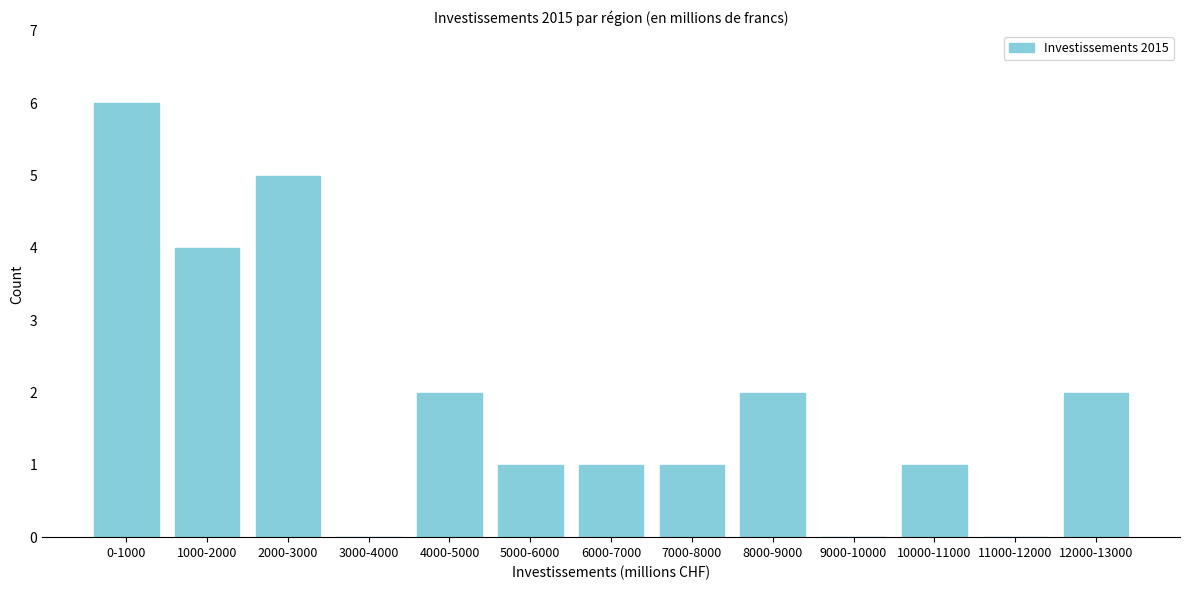

Reading left to right, what are all the values shown in this chart?

0-1000=6	1000-2000=4	2000-3000=5	3000-4000=0	4000-5000=2	5000-6000=1	6000-7000=1	7000-8000=1	8000-9000=2	9000-10000=0	10000-11000=1	11000-12000=0	12000-13000=2